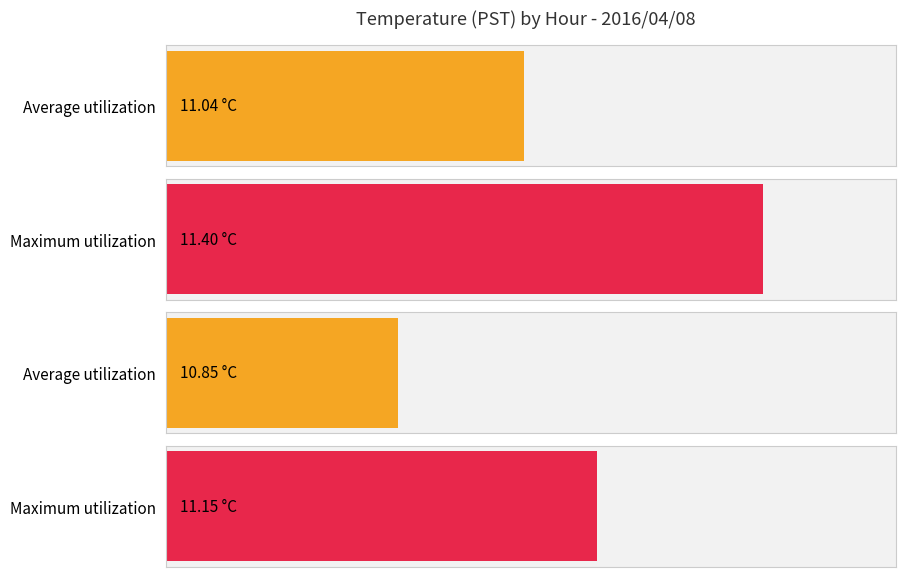

What is the total value across all series at 1?

22.5